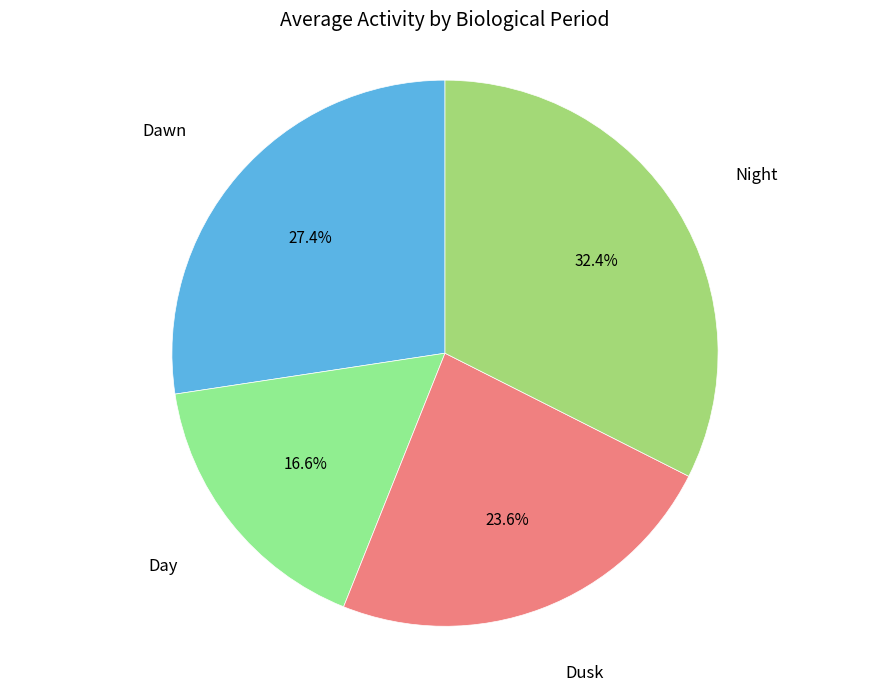

Which slice is the smallest?

Day